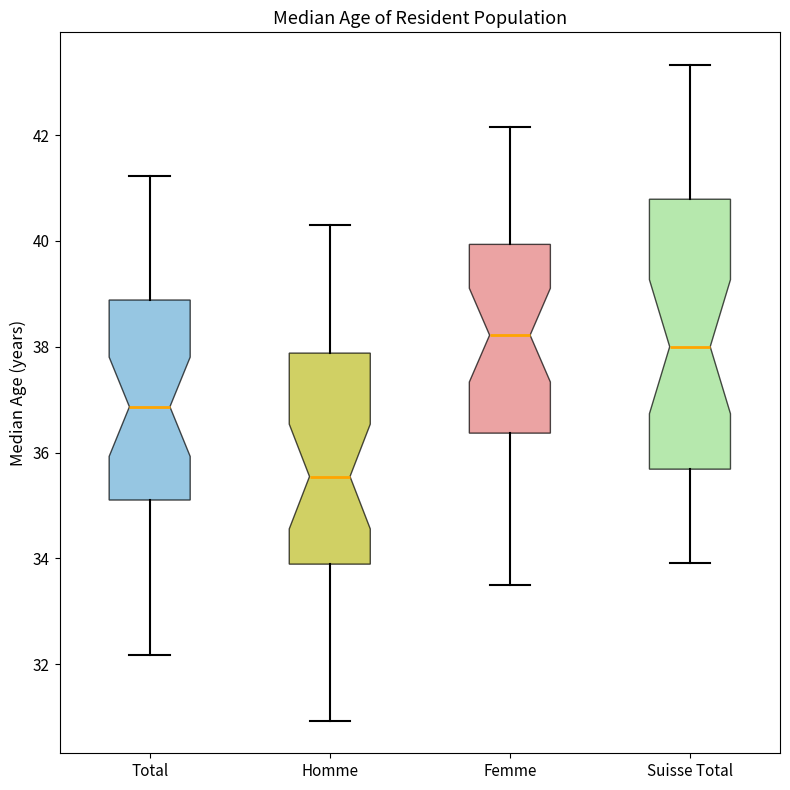

Which box has the highest median line?

Femme